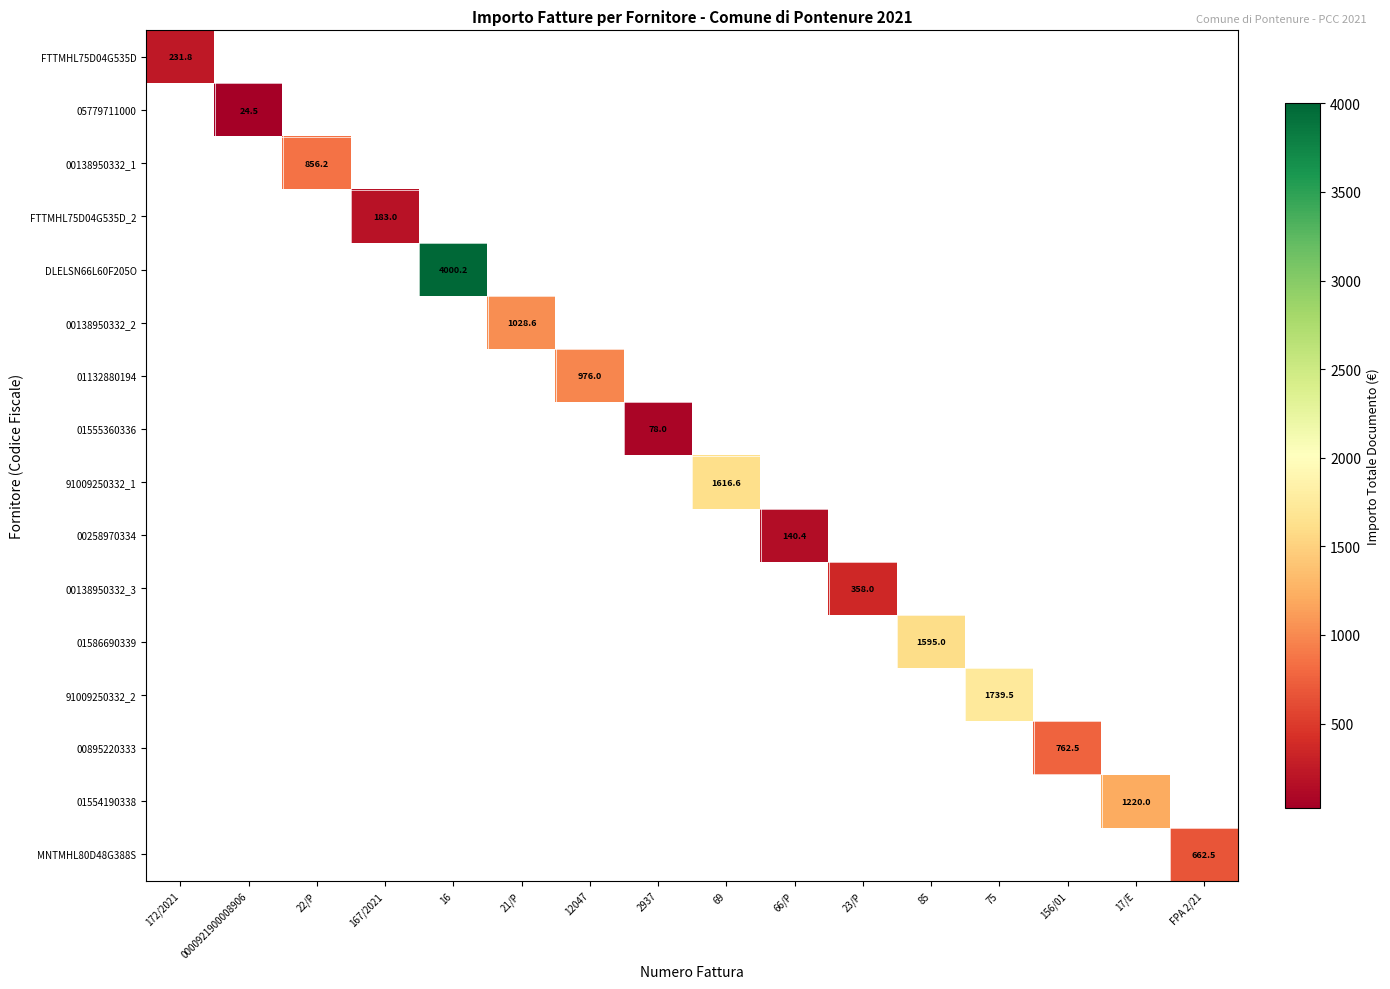

Is the value of 00138950332_3 at 22/P greater than the value of MNTMHL80D48G388S at 0000921900008906?

No